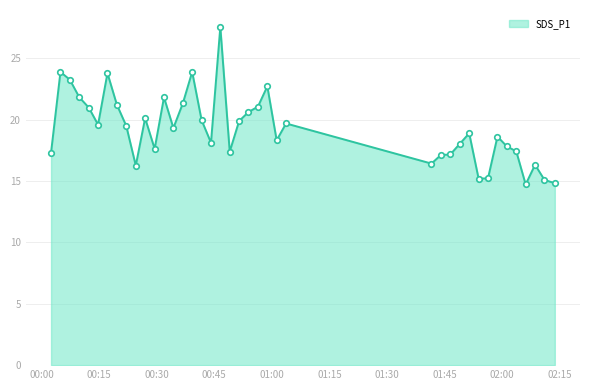

True or false: there are more than 0 points higher than both neighbors.

True